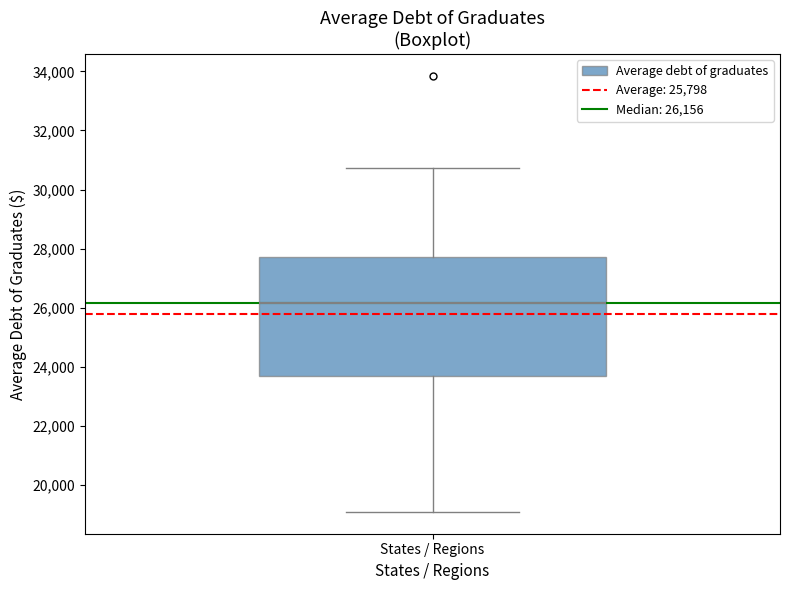

Read this box plot against the y-axis: the position of the median line, the range covered by the box, and the ends of both whiskers. The values are not printed on the chart, so give them approximately, as read against the axis.

median 26200, box 23800 to 27800, whiskers 19000 to 30800